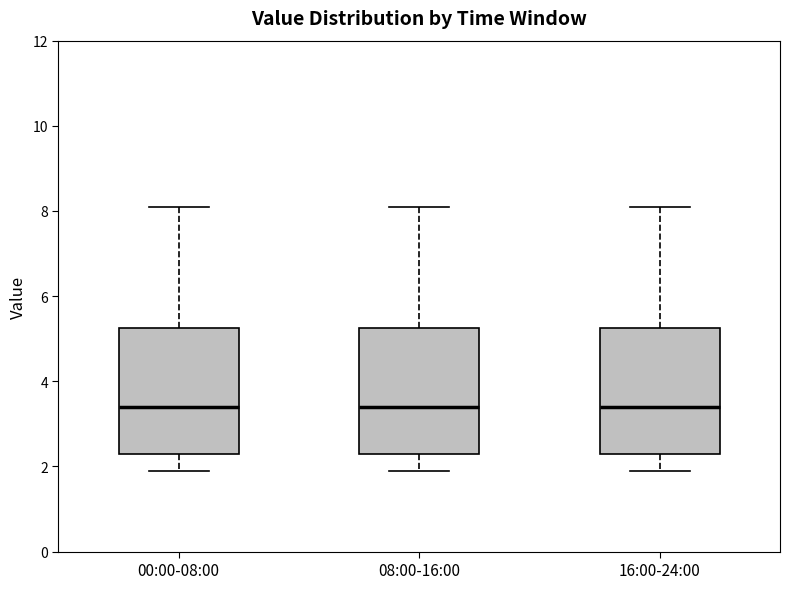

Reading left to right, read every box against the y-axis: the position of its median line, the range the box covers, and the ends of its whiskers. The values are not printed on the chart, so give them approximately, as read against the axis.

00:00-08:00: median 3.4, box 2.4 to 5.2, whiskers 2.0 to 8.2
08:00-16:00: median 3.4, box 2.4 to 5.2, whiskers 2.0 to 8.2
16:00-24:00: median 3.4, box 2.4 to 5.2, whiskers 2.0 to 8.2